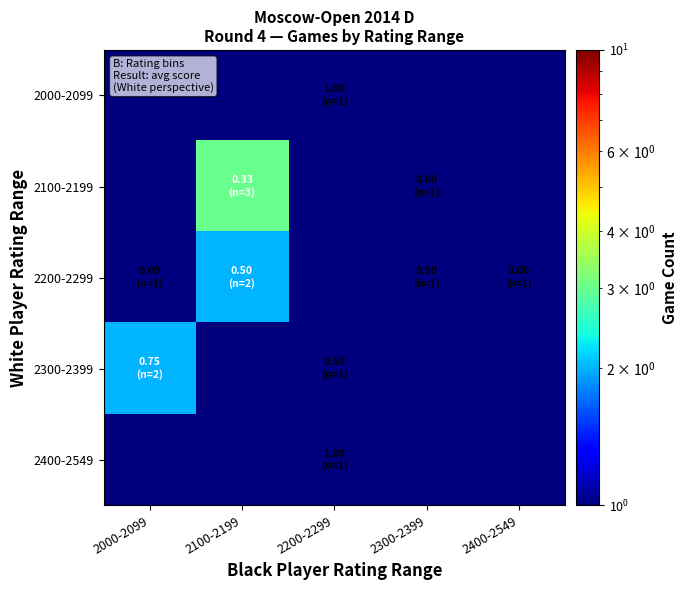

What is the smallest value displayed?

0.1